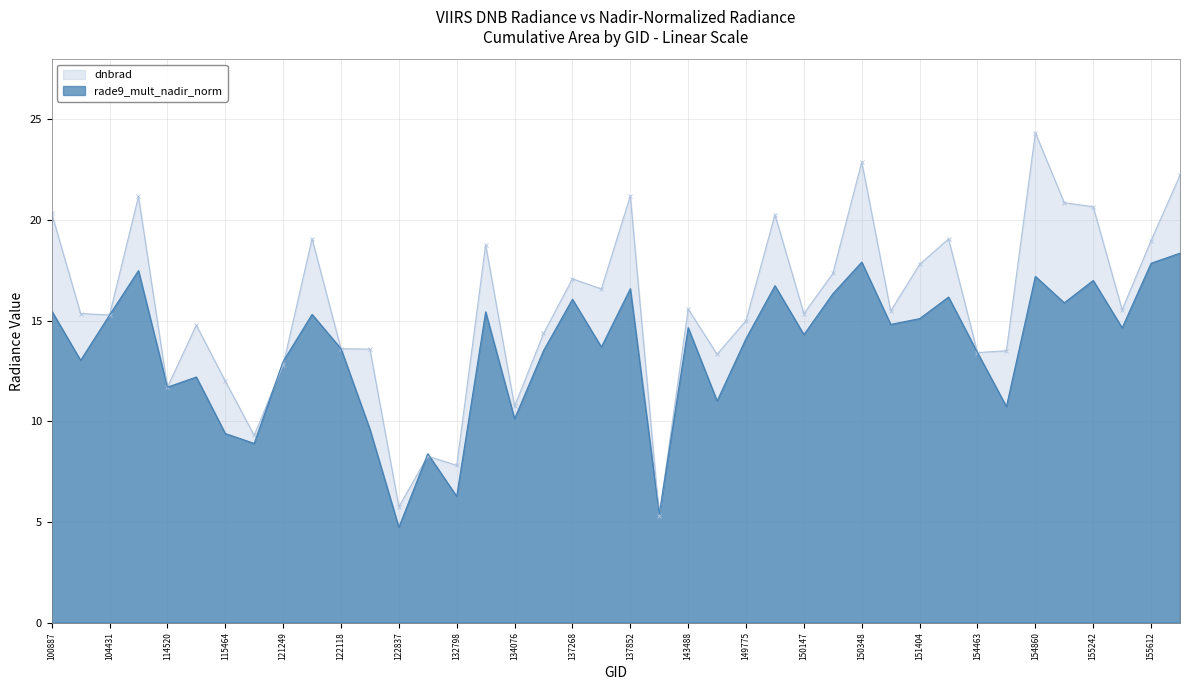

Reading left to right, list all the values displayed in this chart.

dnbrad: 20.3	15.4	15.3	21.2	11.7	14.8	12.0	9.3	12.8	19.1	13.6	13.6	5.8	8.3	7.8	18.8	10.7	14.4	17.1	16.6	21.2	5.3	15.6	13.3	15.0	20.3	15.3	17.3	22.9	15.5	17.8	19.1	13.4	13.5	24.3	20.9	20.7	15.5	19.0	22.2
rade9_mult_nadir_norm: 15.5	13.0	15.3	17.5	11.7	12.2	9.4	8.9	13.0	15.3	13.6	9.6	4.7	8.4	6.3	15.4	10.1	13.5	16.1	13.7	16.6	5.4	14.7	11.0	14.1	16.7	14.3	16.3	17.9	14.8	15.1	16.2	13.4	10.7	17.2	15.9	17.0	14.6	17.8	18.4